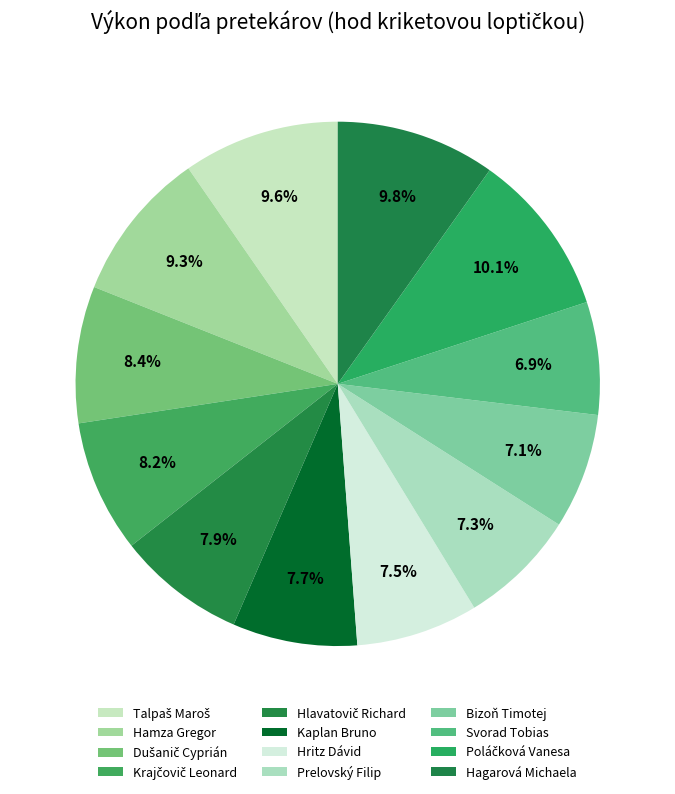

What is the change in value from Krajčovič Leonard to Svorad Tobias?

-6.2